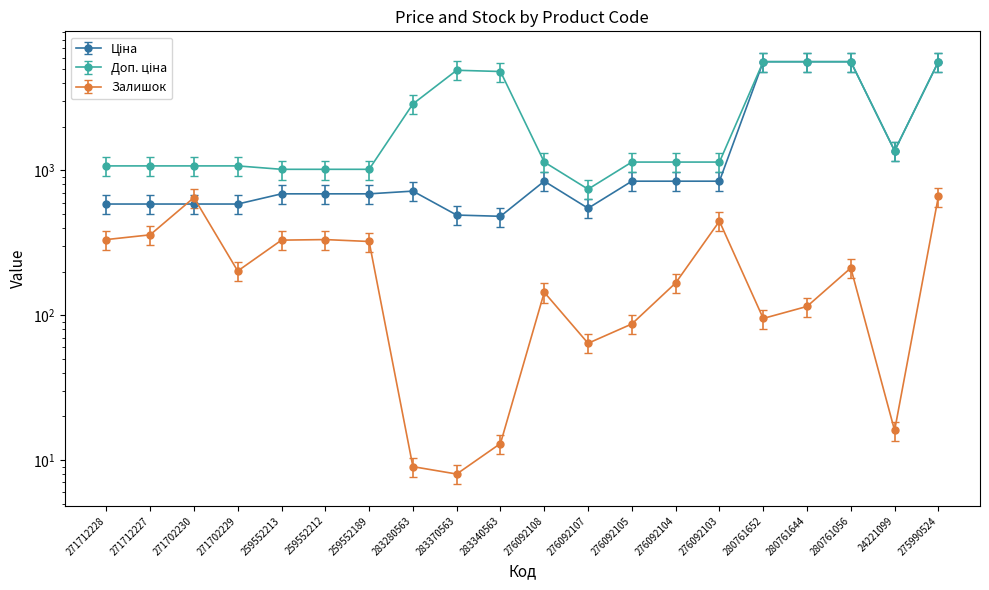

At how many categories does at least one series exceed 5313?

4